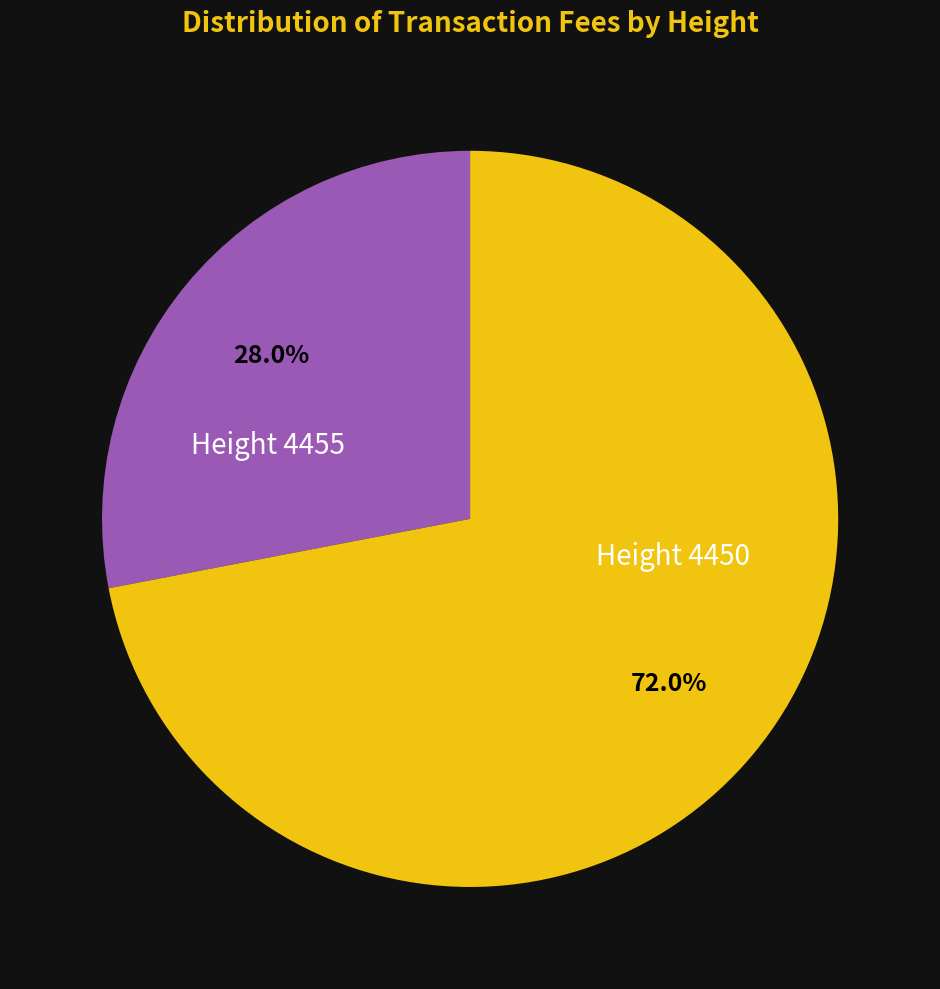

Does any single category account for the majority?

Yes